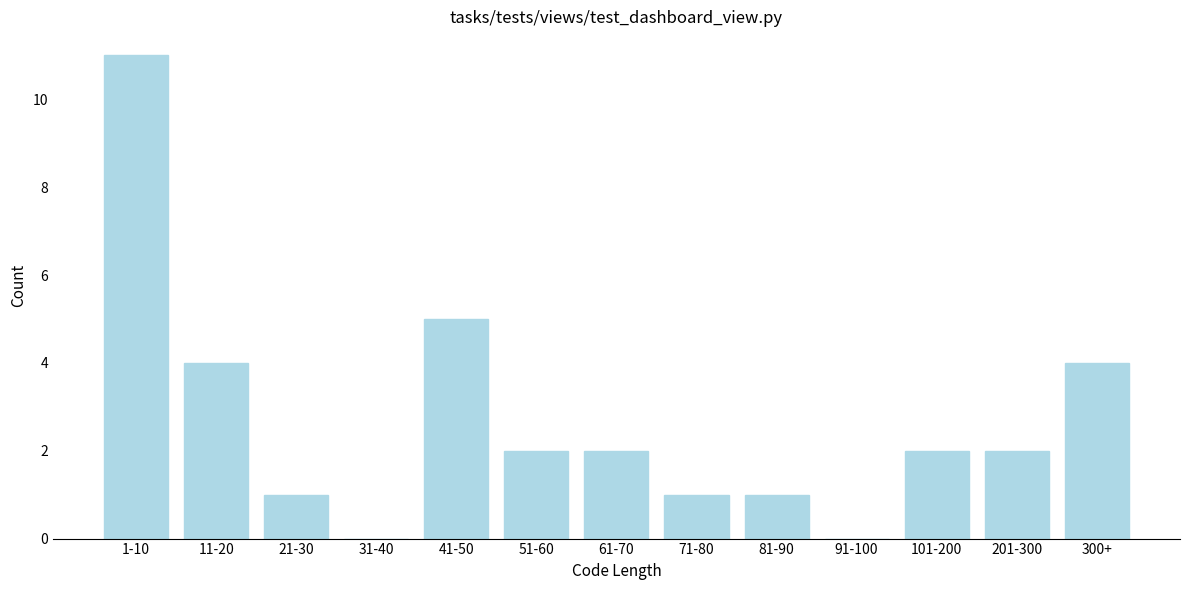

Reading left to right, list all the values displayed in this chart.

1-10=11	11-20=4	21-30=1	31-40=0	41-50=5	51-60=2	61-70=2	71-80=1	81-90=1	91-100=0	101-200=2	201-300=2	300+=4